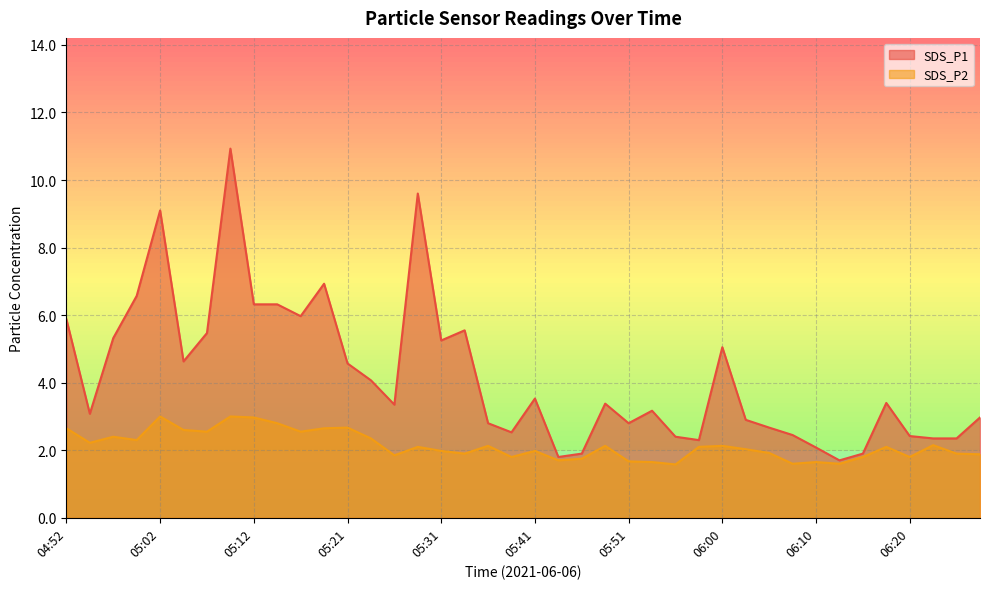

What is the lowest value of the SDS_P1 series?

1.7